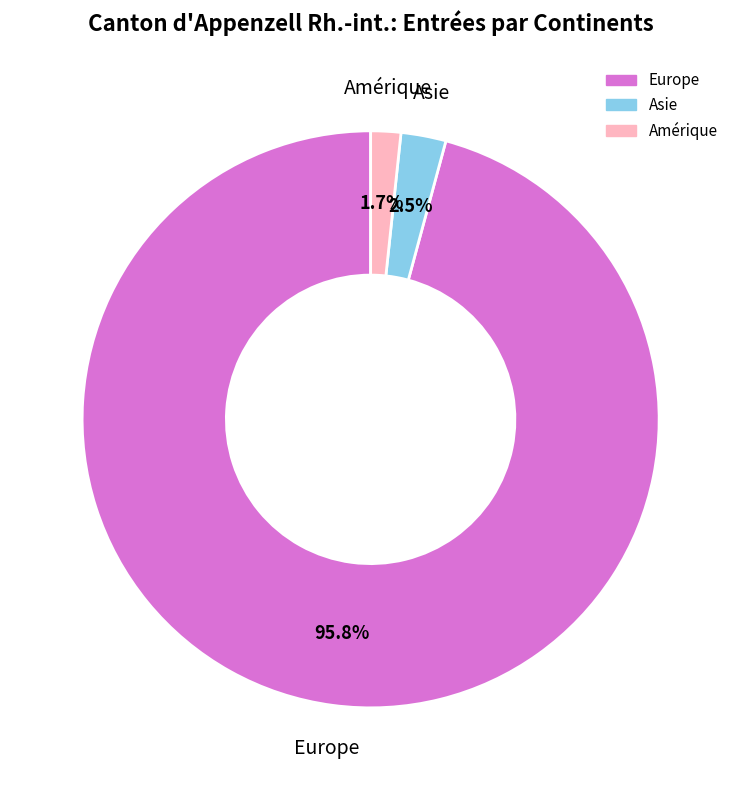

Which slice represents more than half of the pie?

Europe